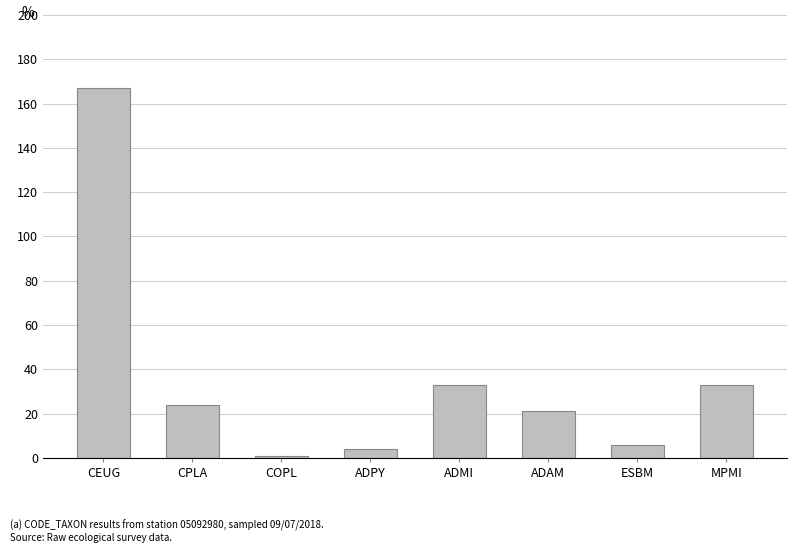

Reading right to left, list all the values displayed in this chart.

33	6	21	33	4	1	24	167